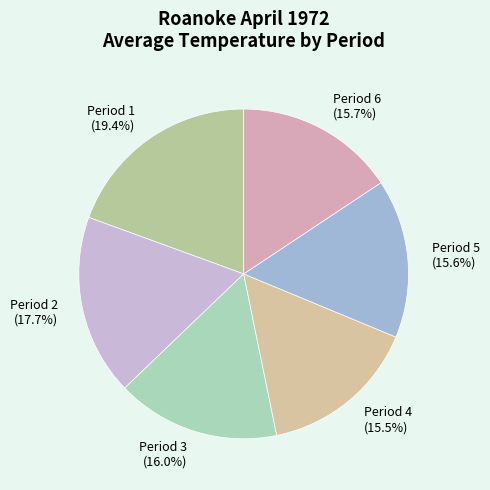

Is there any slice that represents more than half of the pie?

No